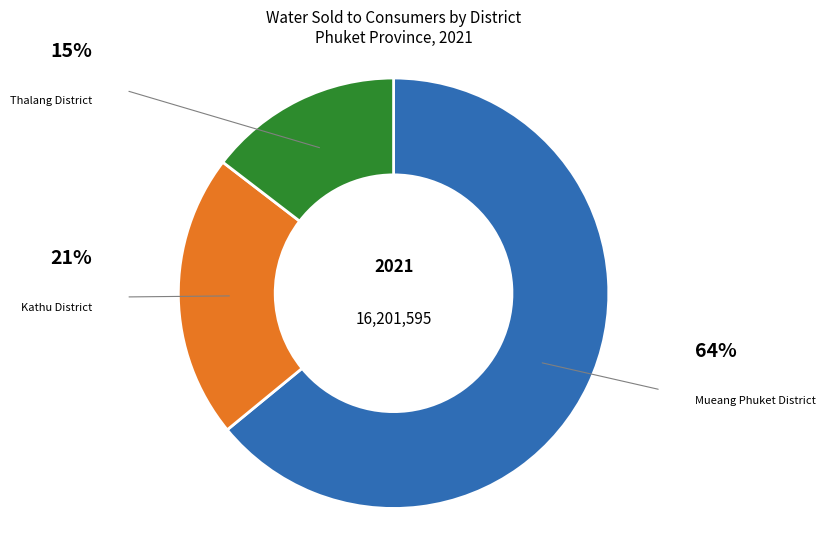

Is there any slice that represents more than half of the pie?

Yes